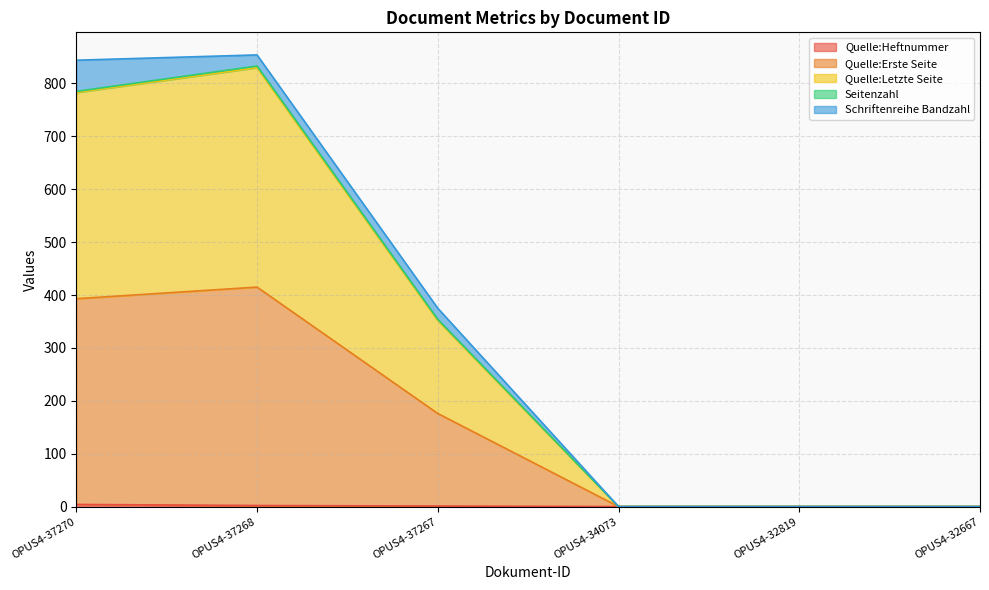

True or false: Quelle:Erste Seite has more than 0 points higher than both neighbors.

True